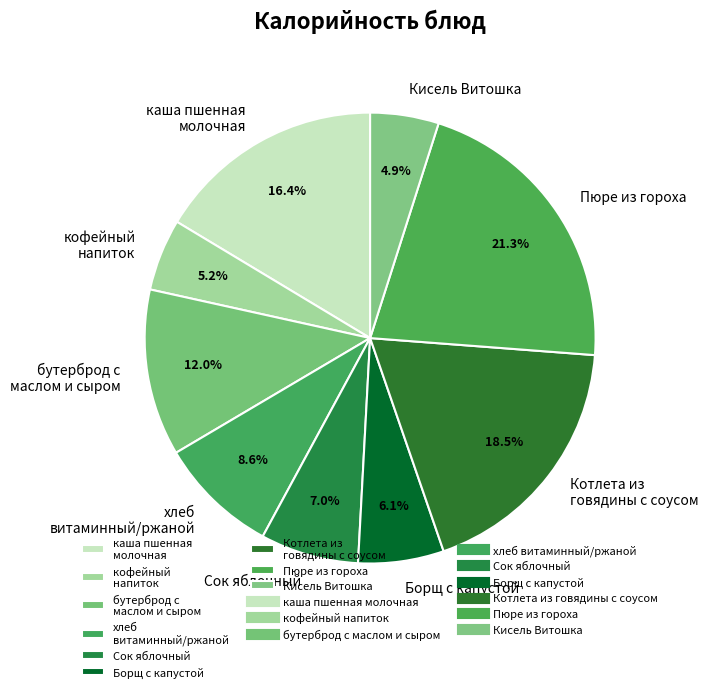

The бутерброд с маслом и сыром slice represents 12% of the pie. True or false?

True